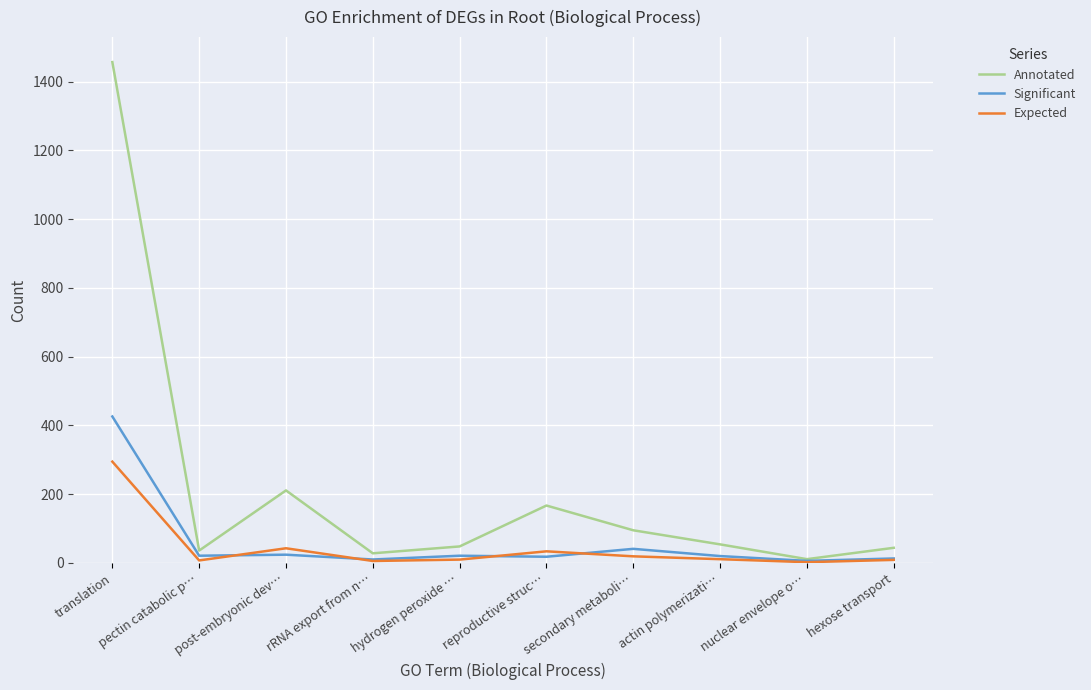

List the series in order of their peak value, highest first.

Annotated, Significant, Expected